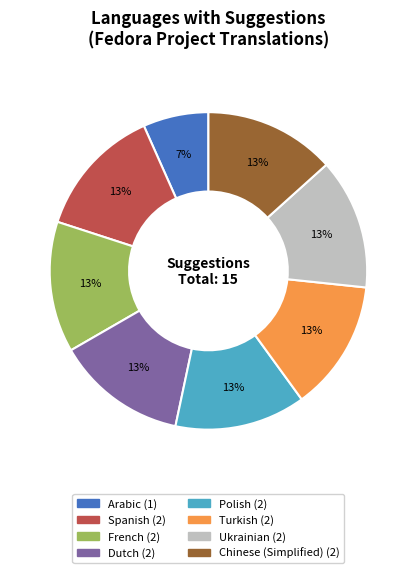

Does any single category account for the majority?

No